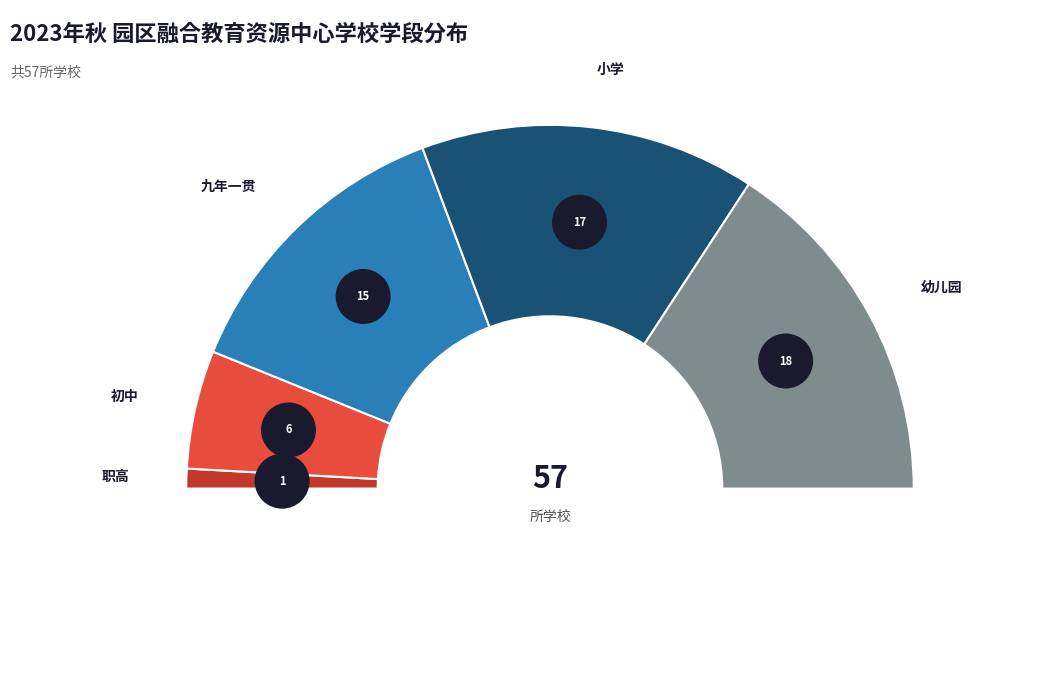

Rank the categories by value from lowest to highest.

职高, 初中, 九年一贯, 小学, 幼儿园